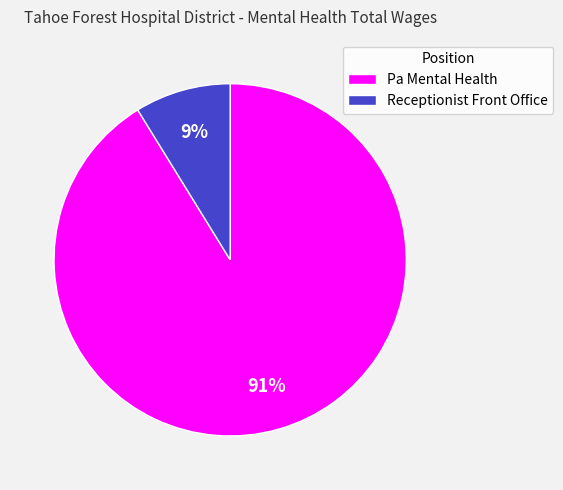

How many slices are in this pie chart?

2